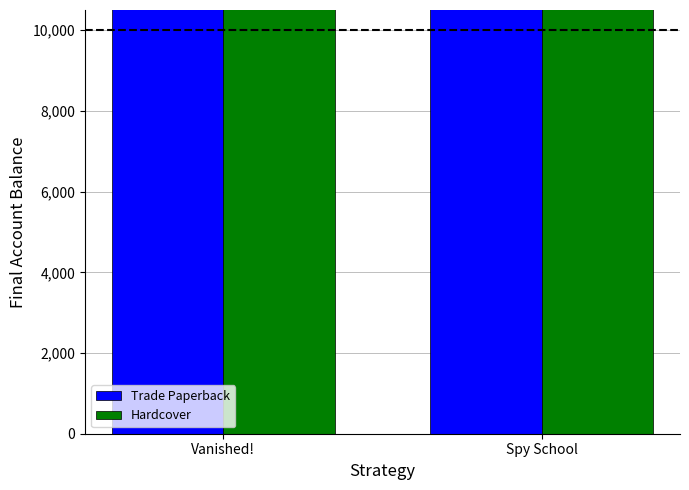

Which series has the largest range (max minus min)?

Trade Paperback